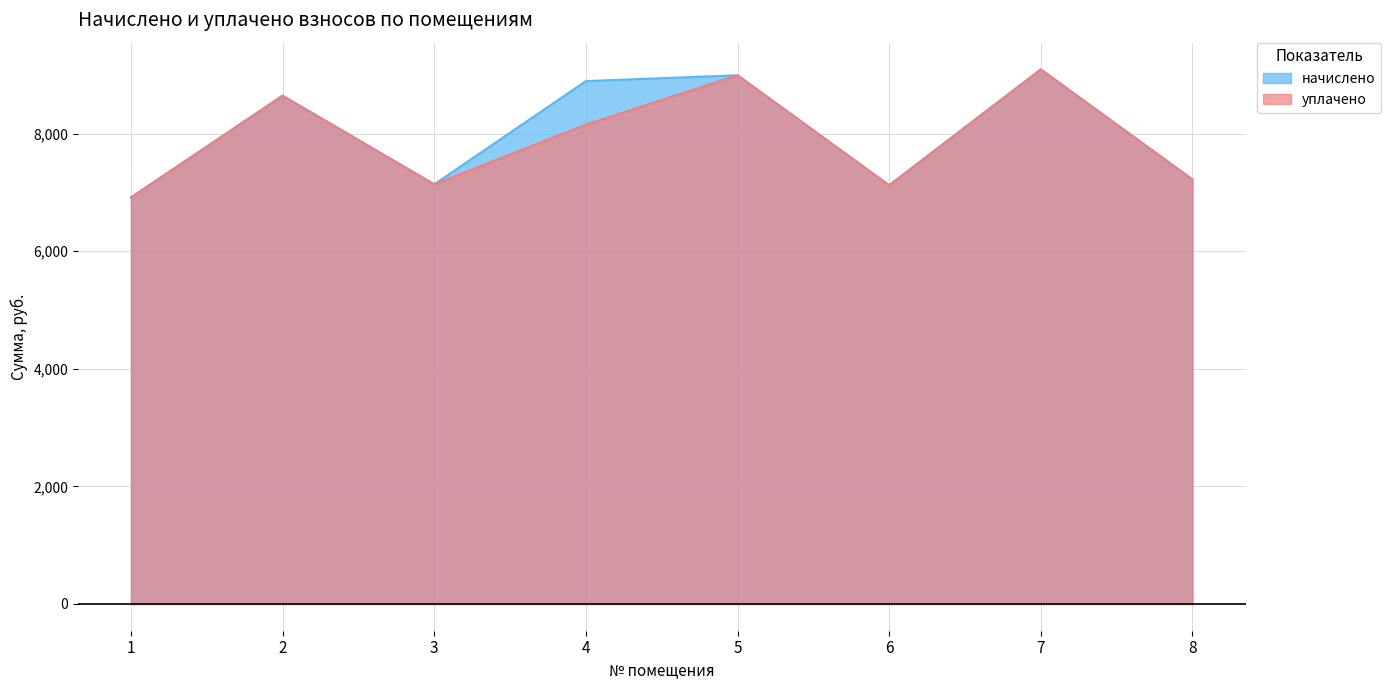

What is the total value across all series at 6?

14241.6